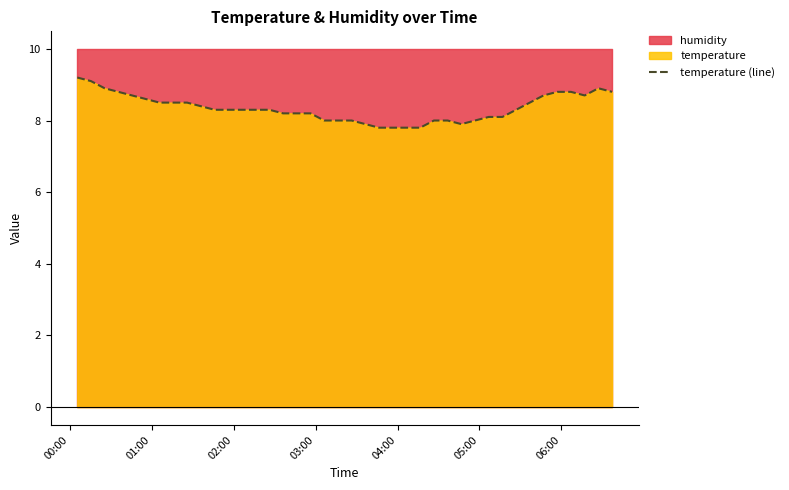

What is the highest value of the temperature (line) series?

9.2